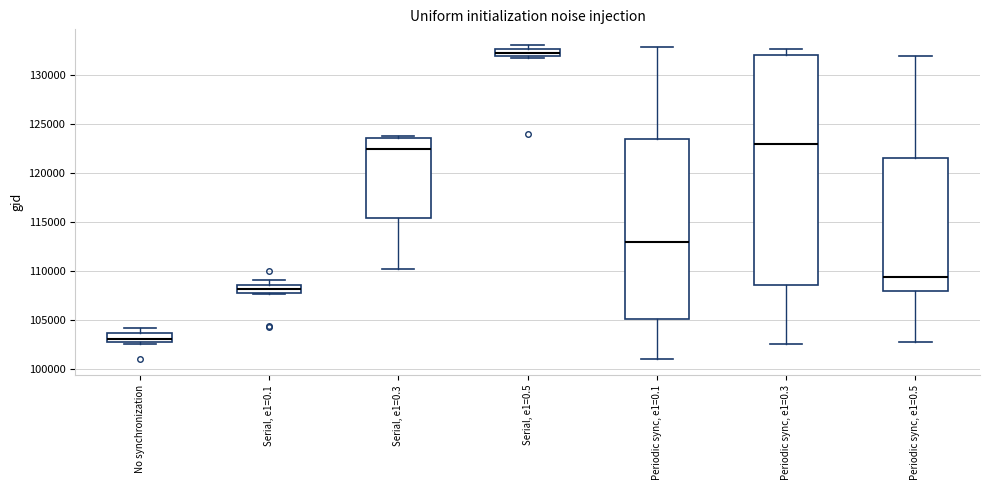

Comparing the boxes themselves (not the whiskers), which one is the tallest?

Periodic sync, e1=0.3